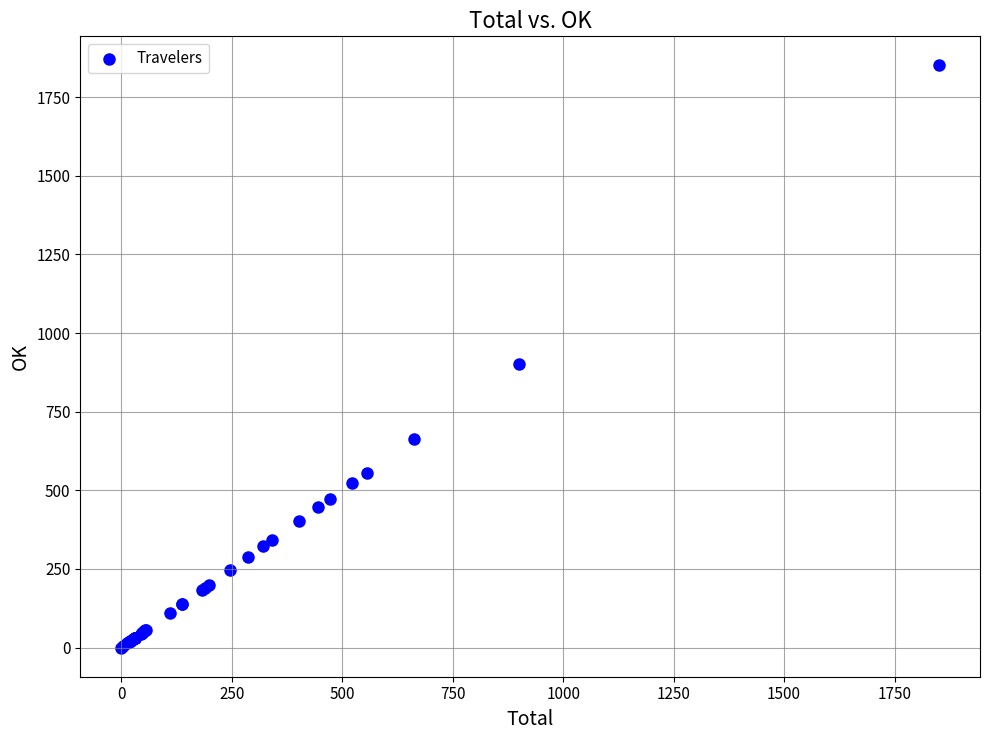

What Y value in the scatter plot is closest to 925?

901.0